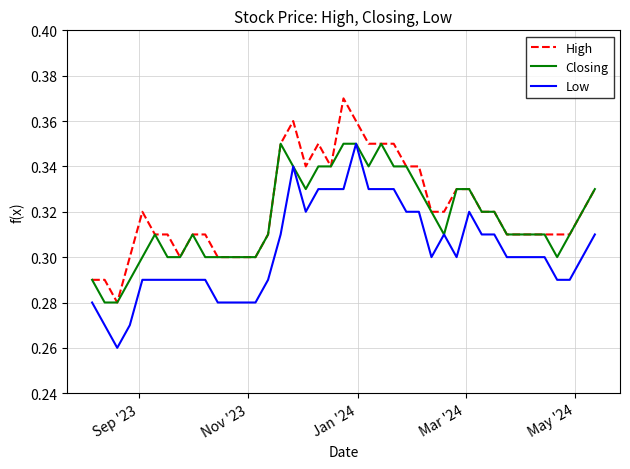

True or false: Low and High intersect in this chart.

False